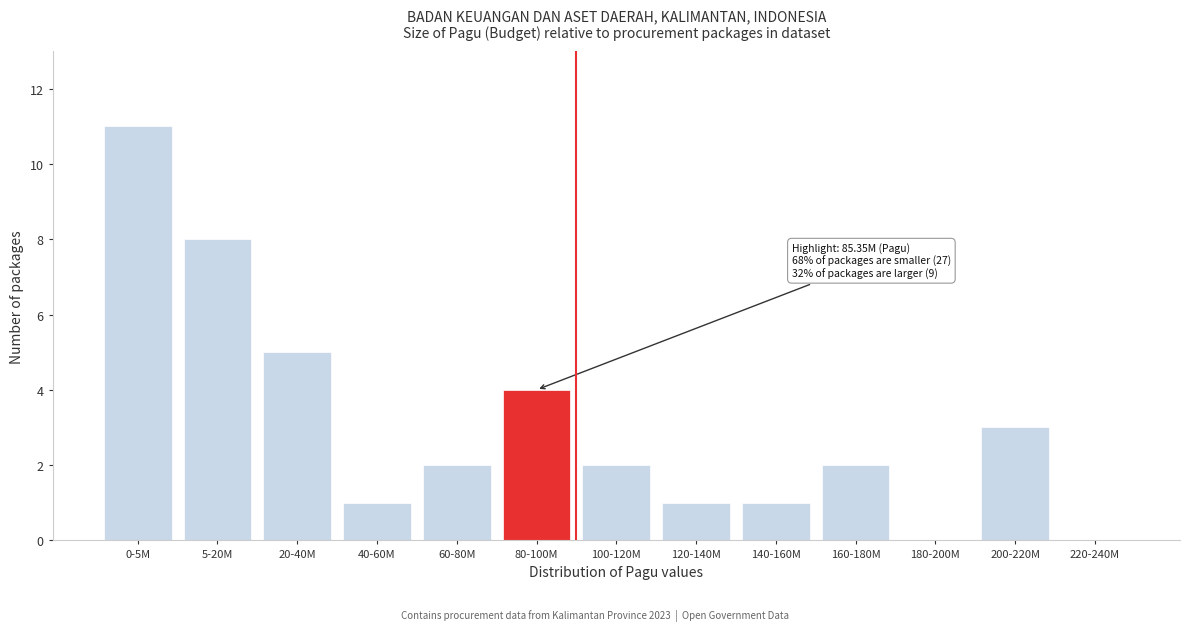

Reading left to right, transcribe all the data shown in this chart.

0-5M=11	5-20M=8	20-40M=5	40-60M=1	60-80M=2	80-100M=4	100-120M=2	120-140M=1	140-160M=1	160-180M=2	180-200M=0	200-220M=3	220-240M=0